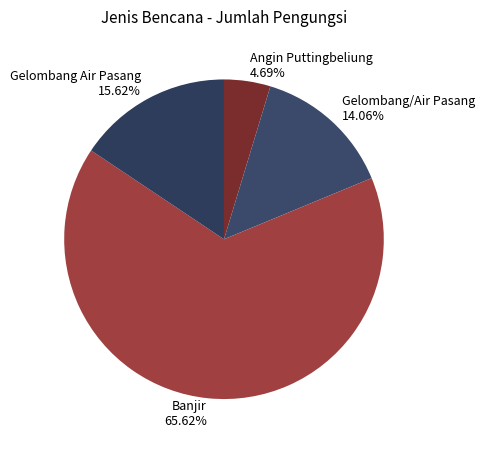

True or false: Banjir accounts for 59% of the total.

False